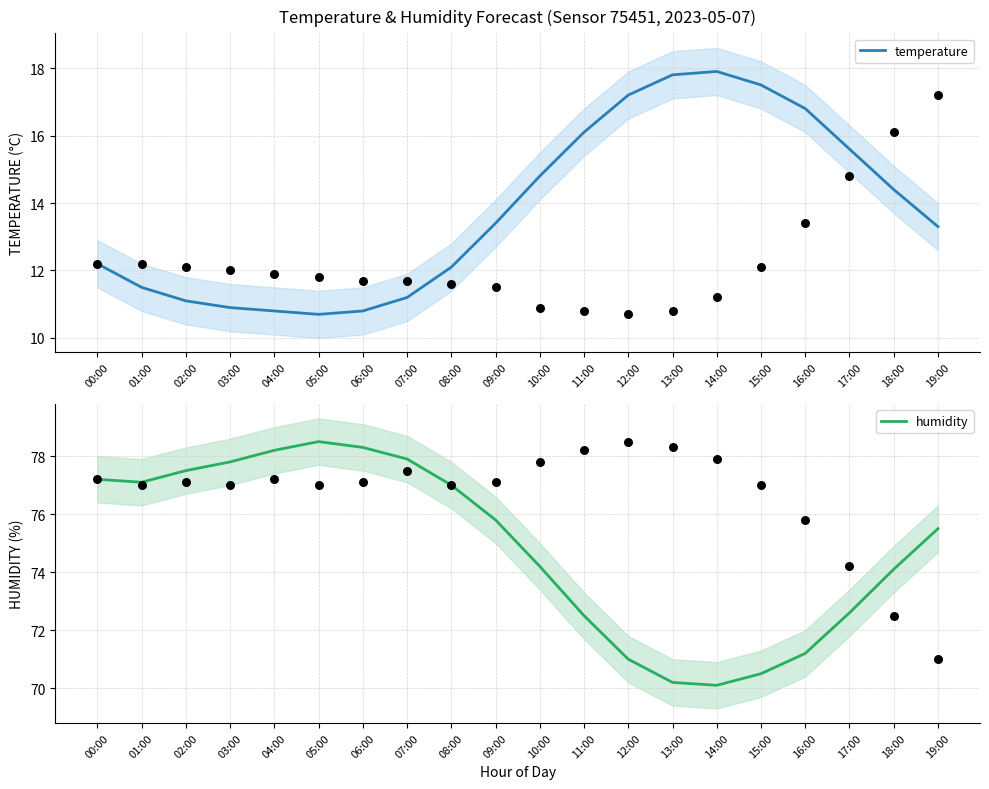

What are all the series names shown in the legend?

temperature, humidity